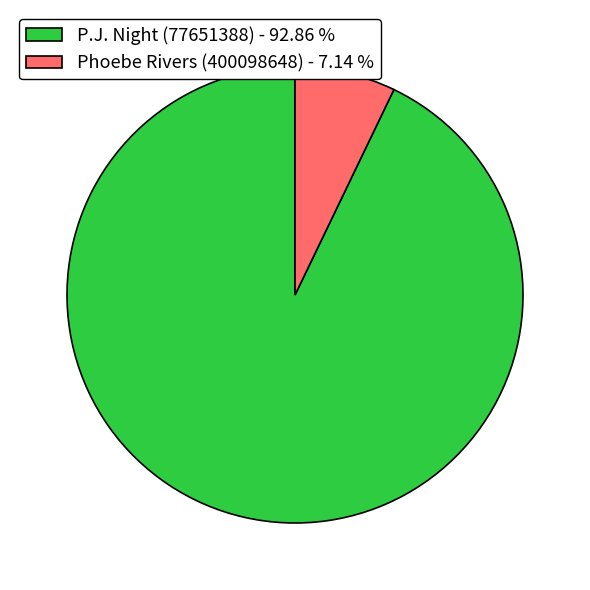

Does Phoebe Rivers (400098648) - 7.14 % account for over 50% of the chart?

No